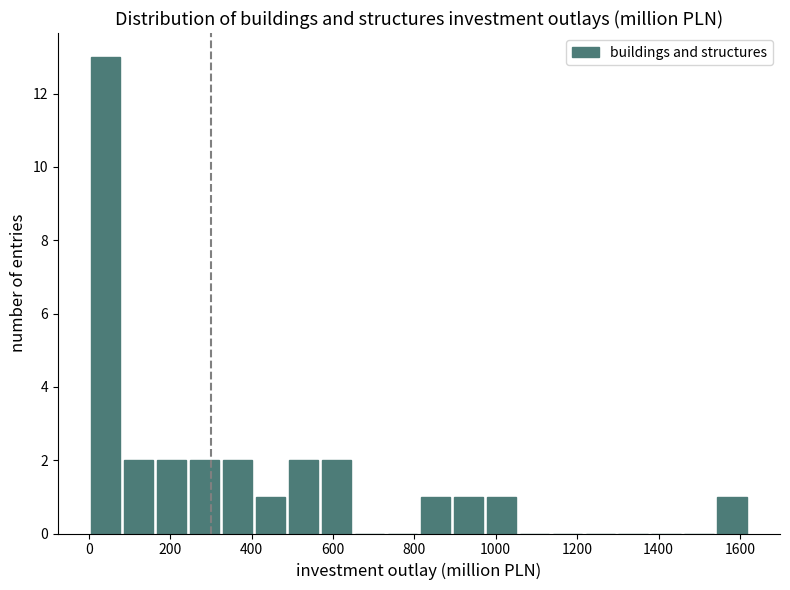

Reading left to right, transcribe this chart: for each bar, give the range it covers on the x-axis and its height. Neither the bar edges nor the heights are printed on the chart, so give them approximately, as read against the axes.

0 to 80: 13
80 to 160: 2
160 to 240: 2
240 to 320: 2
320 to 400: 2
400 to 480: 1
480 to 560: 2
560 to 640: 2
640 to 740: 0
740 to 820: 0
820 to 900: 1
900 to 980: 1
980 to 1060: 1
1060 to 1140: 0
1140 to 1220: 0
1220 to 1300: 0
1300 to 1380: 0
1380 to 1460: 0
1460 to 1540: 0
1540 to 1620: 1